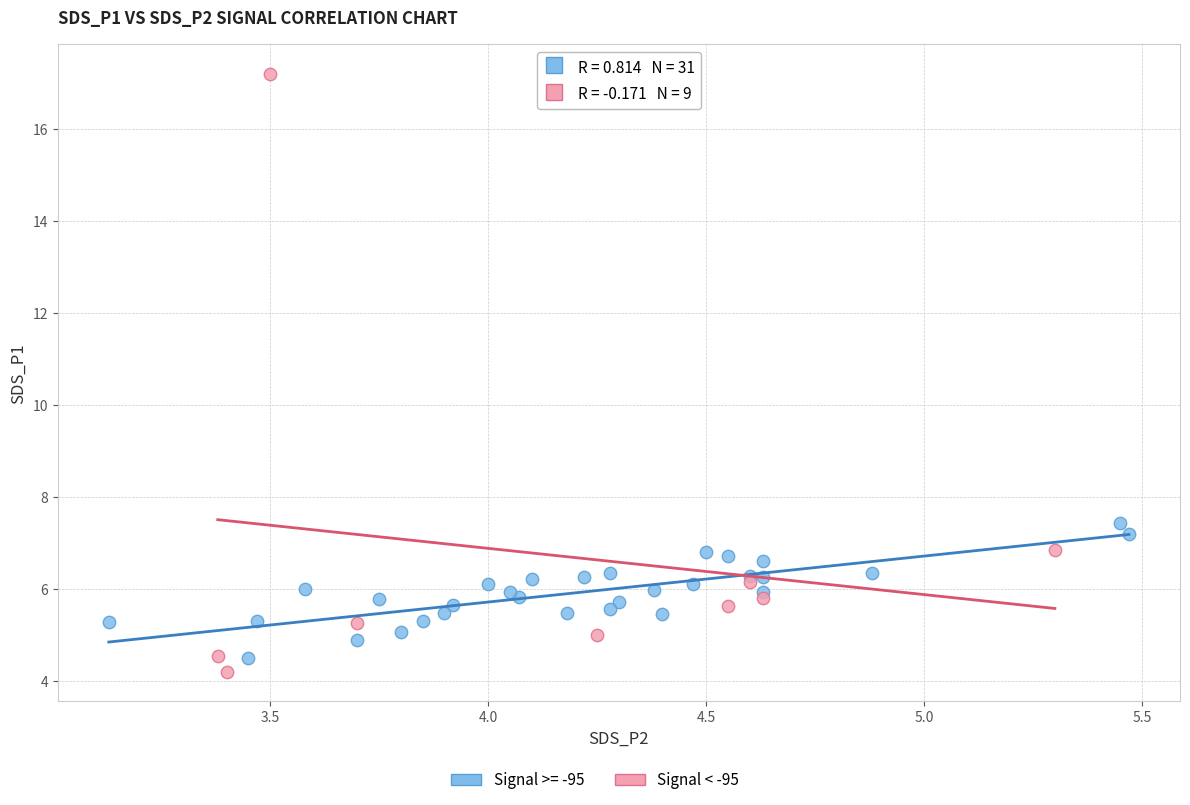

Which series has the largest Y range (max minus min)?

Signal < -95